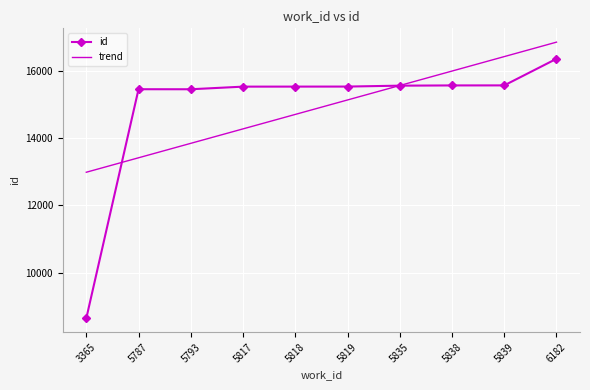

At which category is the sum across all series the highest?

6182